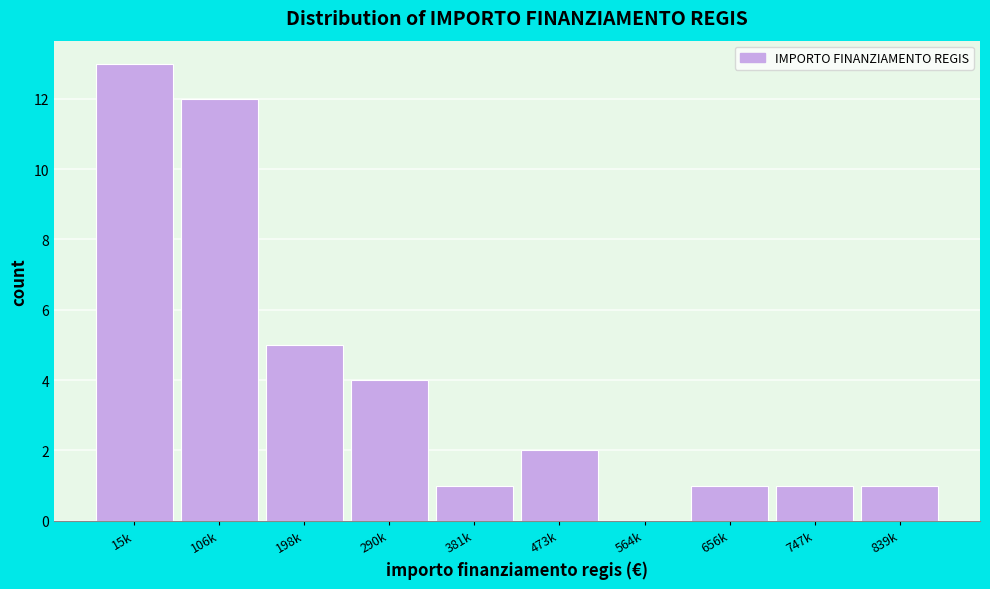

Reading left to right, extract all data points from this chart.

15k=13	106k=12	198k=5	290k=4	381k=1	473k=2	564k=0	656k=1	747k=1	839k=1